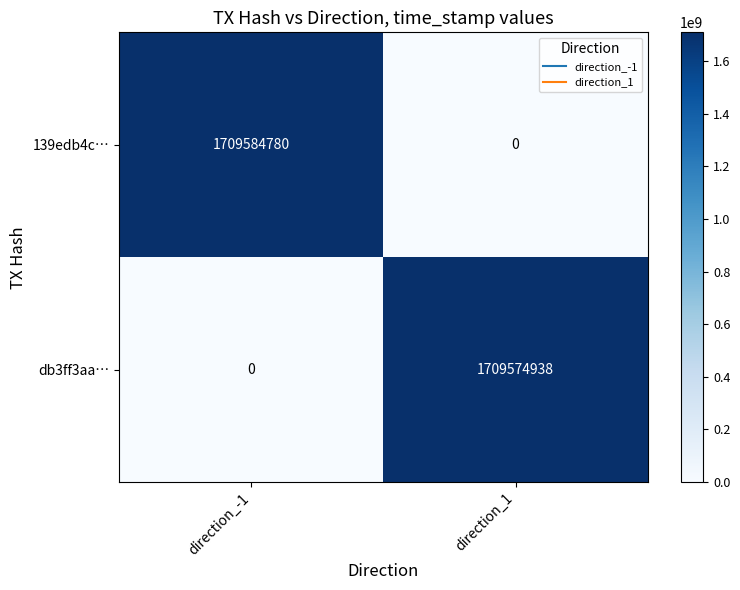

Reading left to right, extract all data points from this chart.

139edb4c…: direction_-1=1709584780	direction_1=0
db3ff3aa…: direction_-1=0	direction_1=1709574938